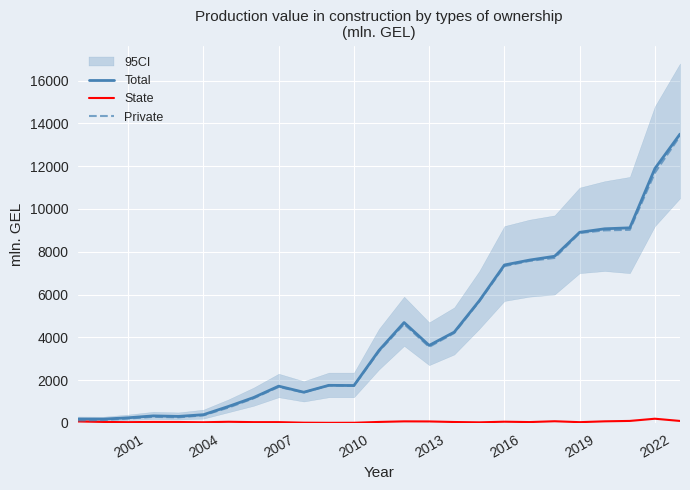

At which label is Total closest to 6838?

2016